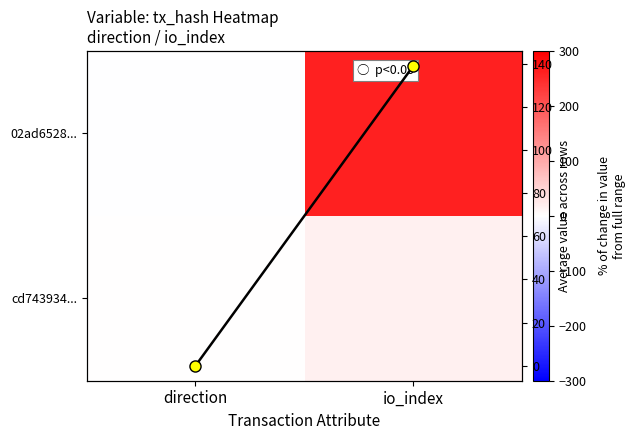

What is the difference between the 02ad6528... values at direction and io_index?

262